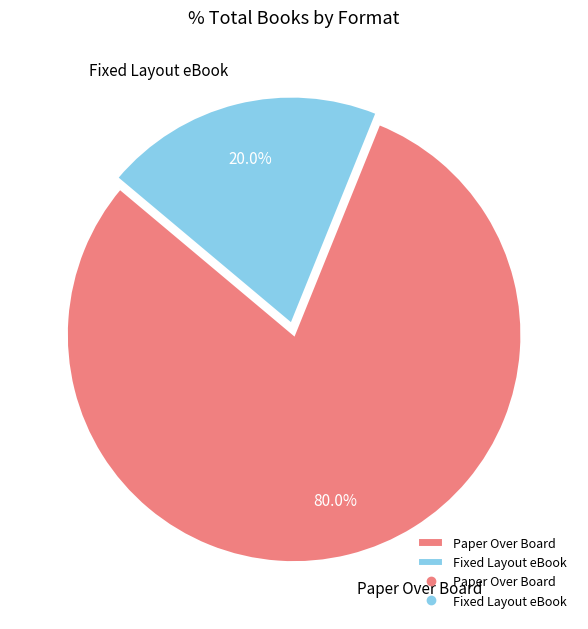

What is the total percentage of Fixed Layout eBook and Paper Over Board?

100.0%